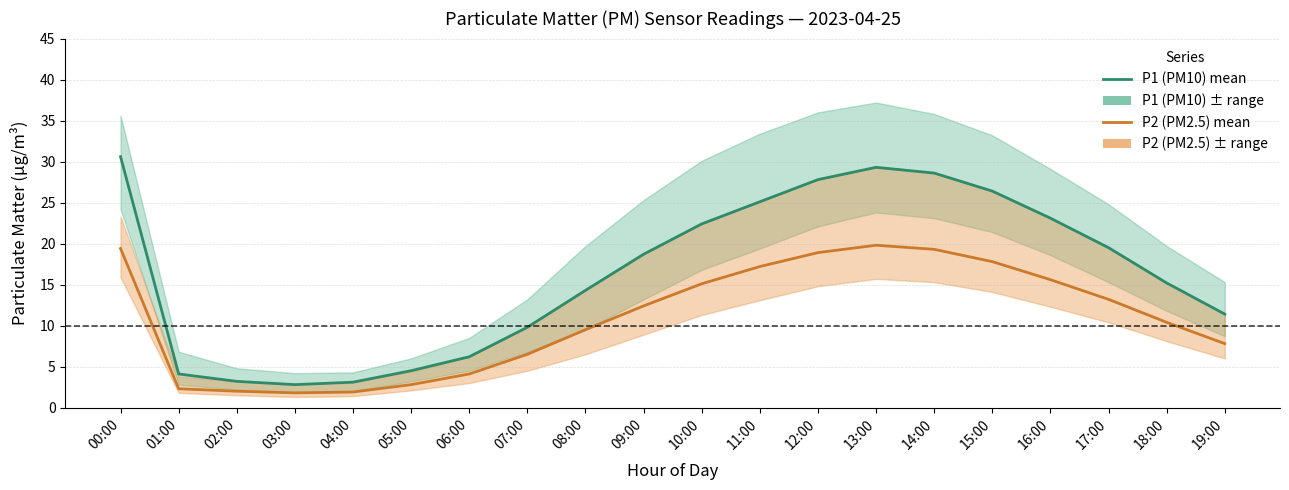

Where is P2 (PM2.5) nearest to the value 10?

18:00